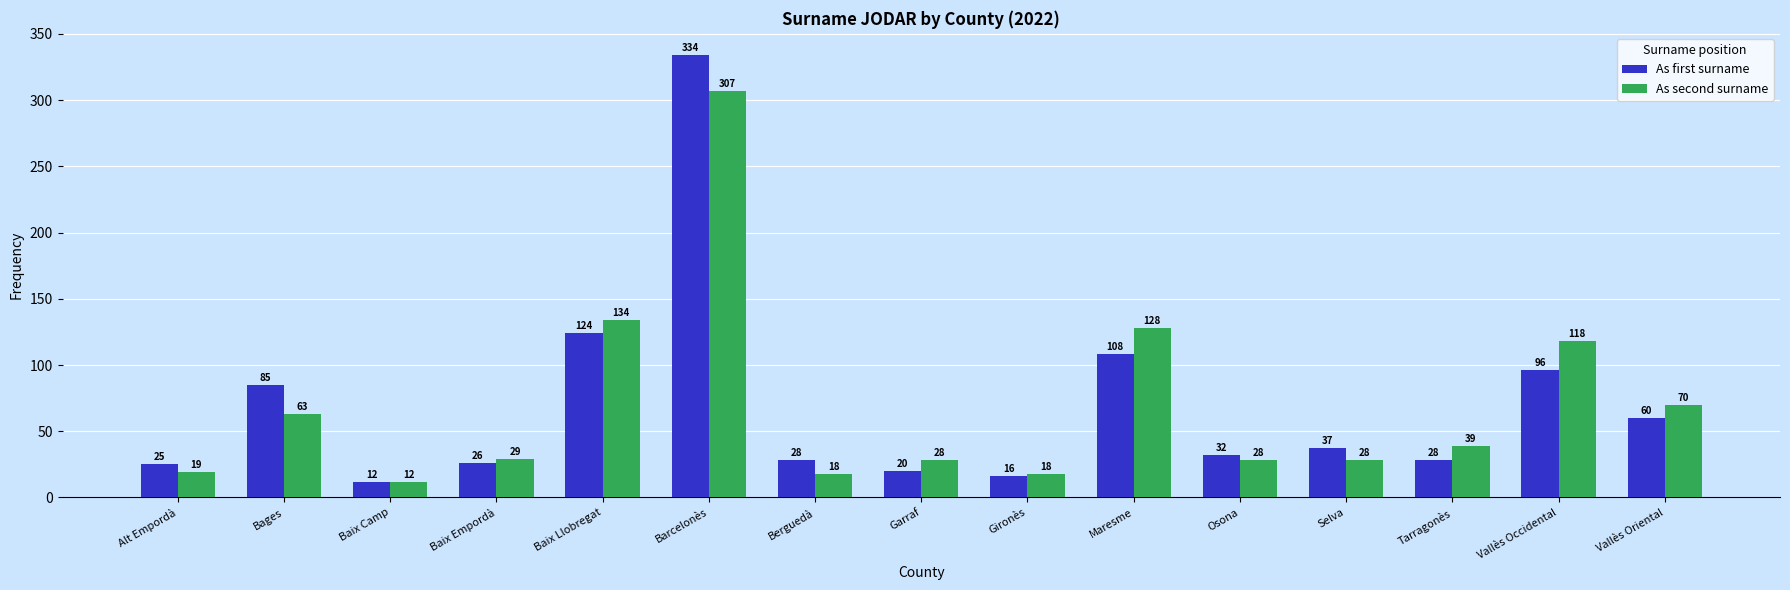

How many bars are there in each group?

2